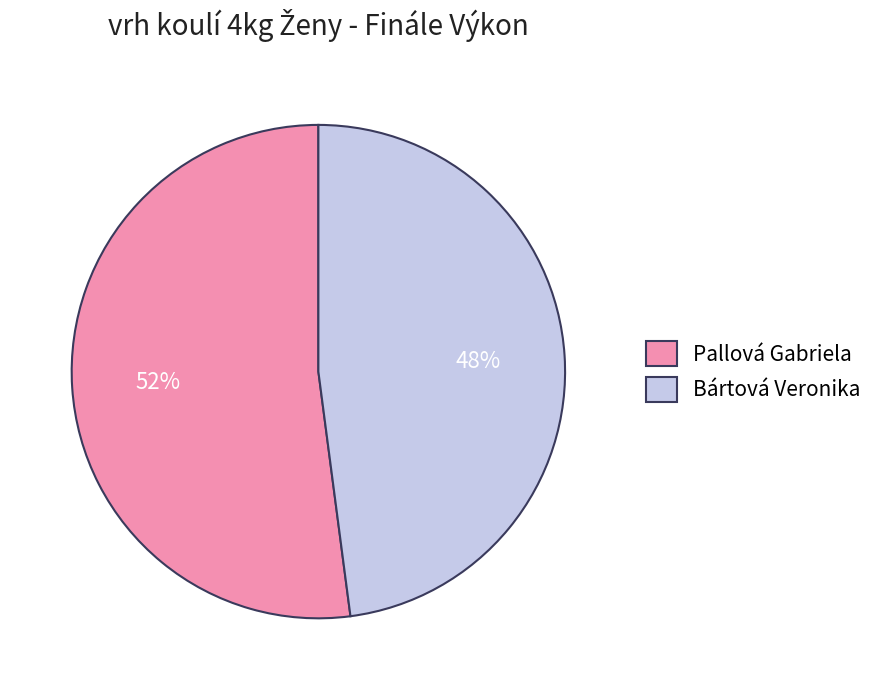

Does Bártová Veronika account for over 50% of the chart?

No